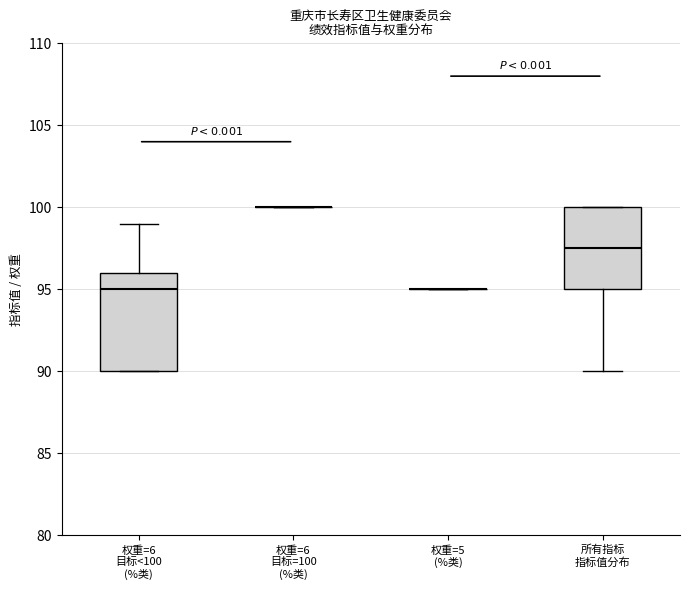

Reading left to right, read every box against the y-axis: the position of its median line, the range the box covers, and the ends of its whiskers. The values are not printed on the chart, so give them approximately, as read against the axis.

权重=6 目标<100 (%类): median 95.0, box 90.0 to 96.0, whiskers 90.0 to 99.0
权重=6 目标=100 (%类): box collapsed to a line at 100.0, whiskers 100.0 to 100.0
权重=5 (%类): box collapsed to a line at 95.0, whiskers 95.0 to 95.0
所有指标 指标值分布: median 97.5, box 95.0 to 100.0, whiskers 90.0 to 100.0